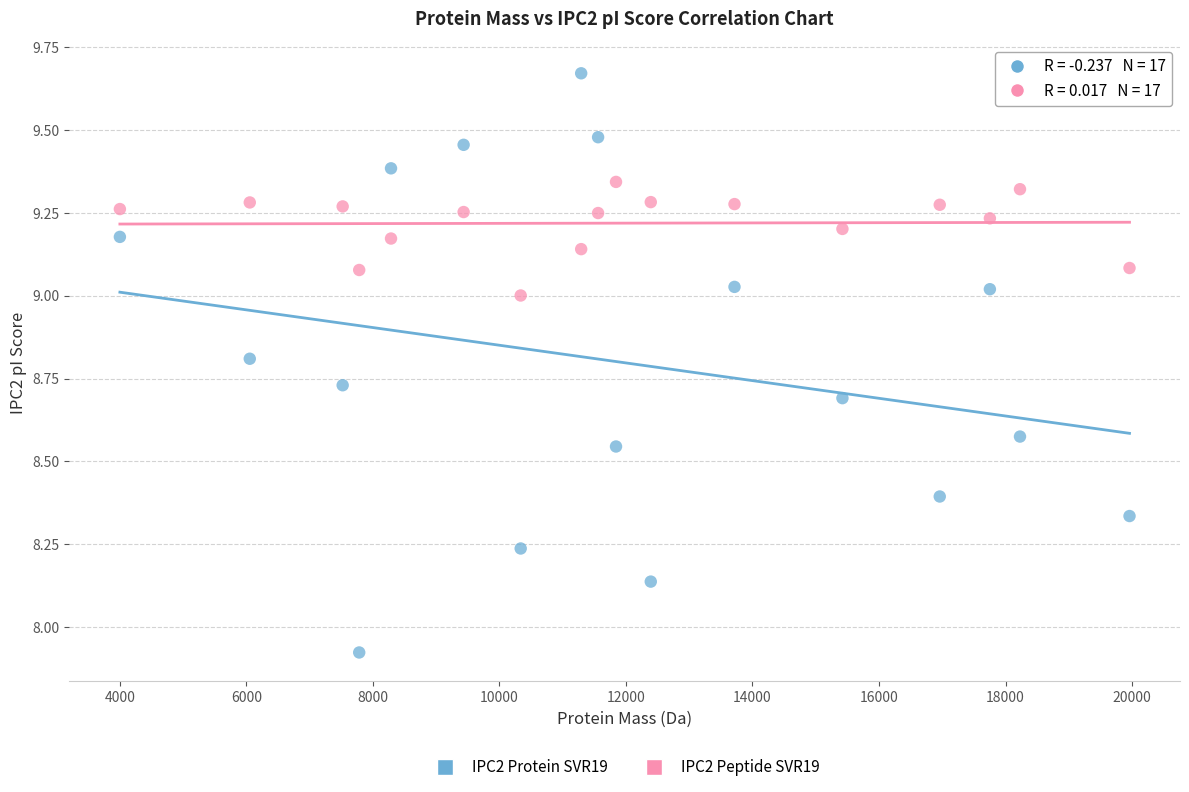

Which series contains the lowest Y value?

IPC2 Protein SVR19